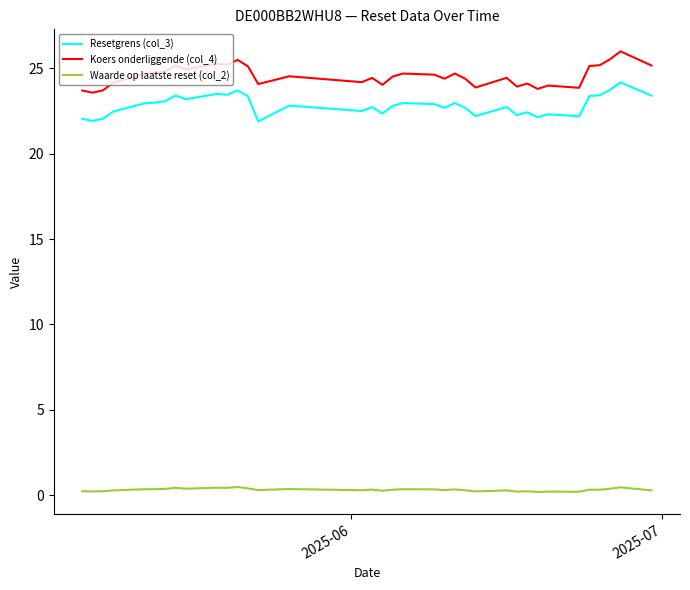

List the series in order of their peak value, lowest first.

Waarde op laatste reset (col_2), Resetgrens (col_3), Koers onderliggende (col_4)